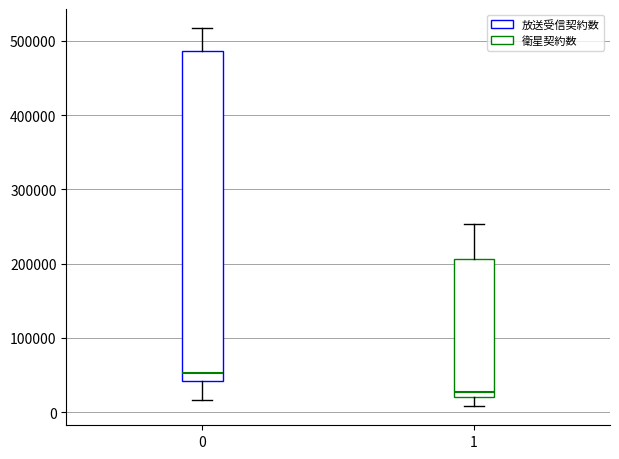

Reading left to right, transcribe this box plot: for each box, give where its median line is, the range the box spans, and where its two whiskers end, as read against the y-axis. The values are not printed on the chart, so give them approximately, as read against the axis.

0: median 50000, box 40000 to 490000, whiskers 20000 to 520000
1: median 30000, box 20000 to 210000, whiskers 10000 to 250000